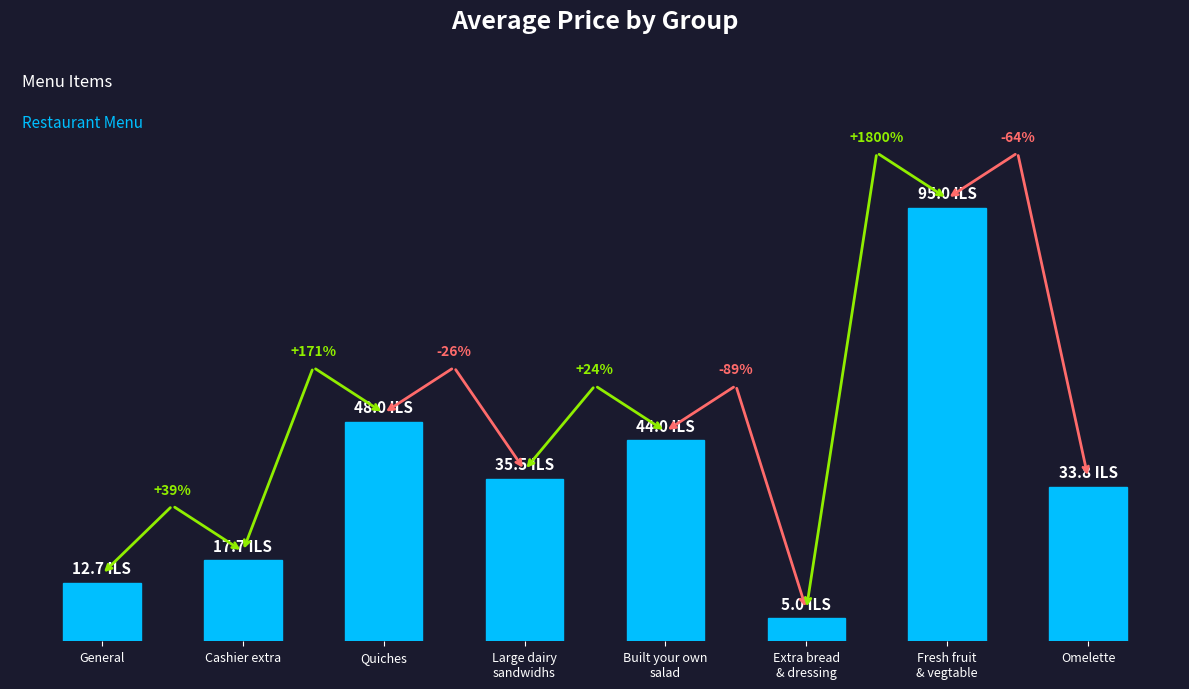

List the labels in order of value, smallest first.

Extra bread
& dressing, General, Cashier extra, Omelette, Large dairy
sandwidhs, Built your own
salad, Quiches, Fresh fruit
& vegtable